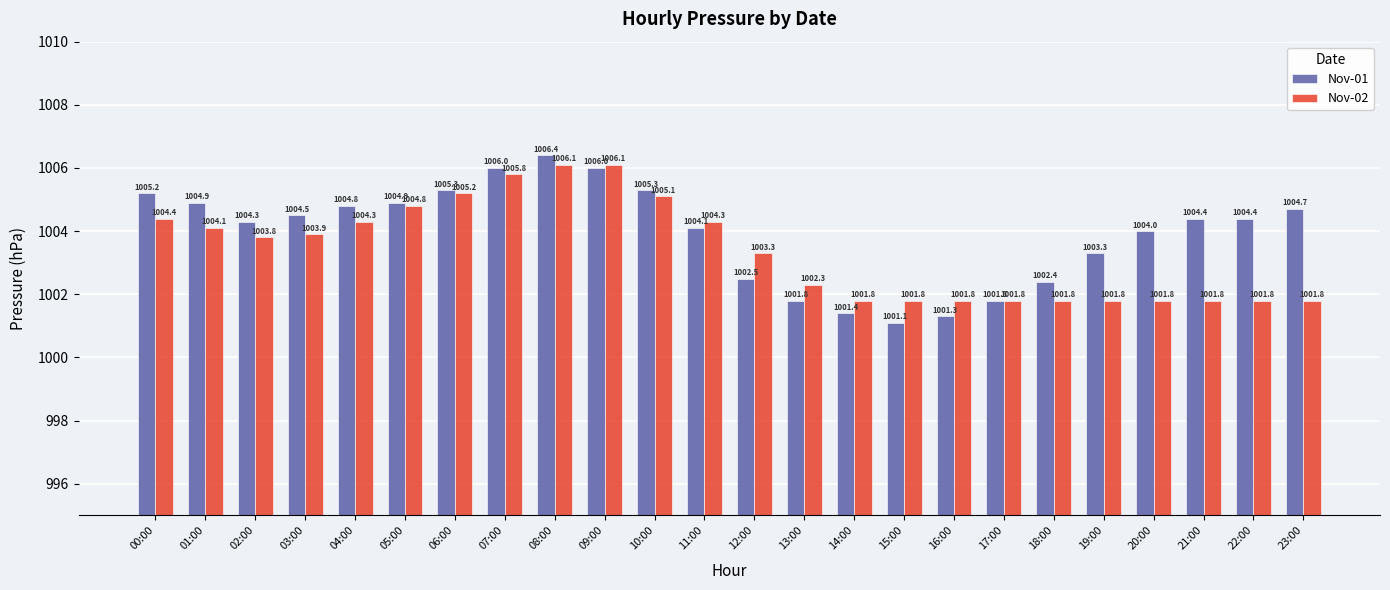

What is the label of the 19th bar from the left?

18:00